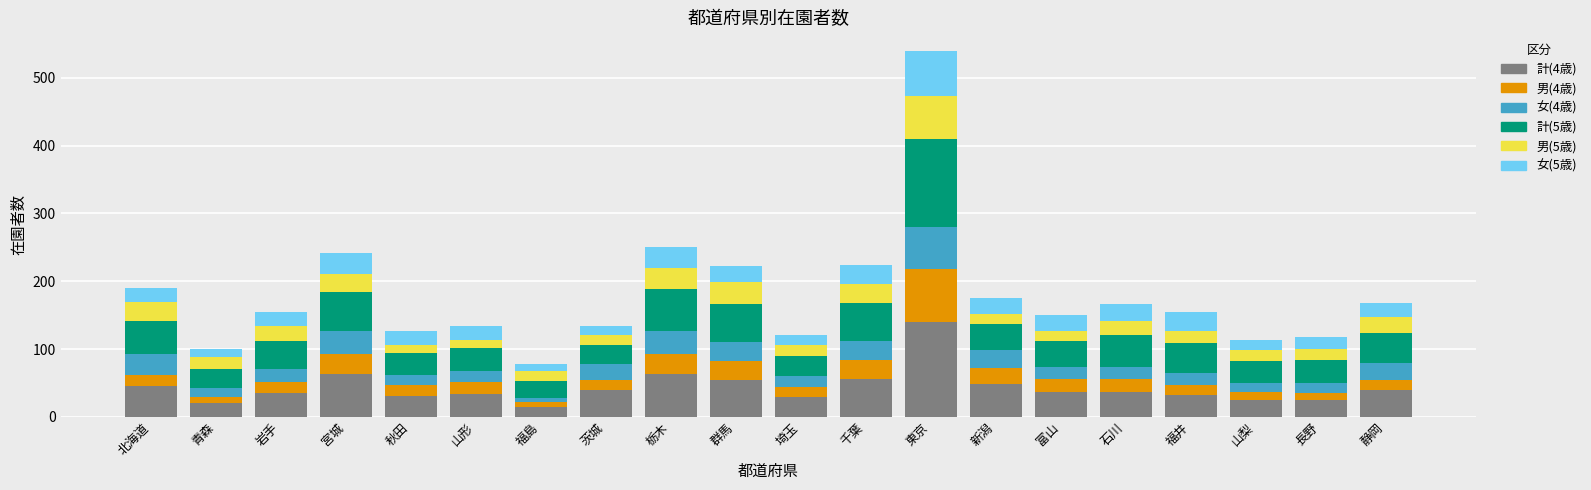

Which category has the highest value in the 計(4歳) series?

東京